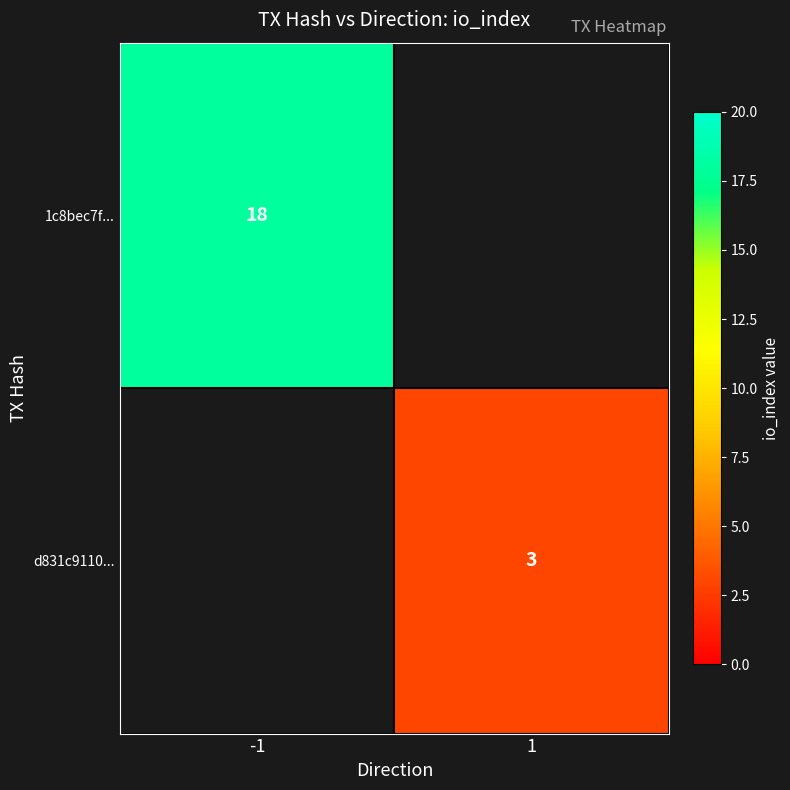

The value of d831c9110... at 1 is 5. True or false?

False